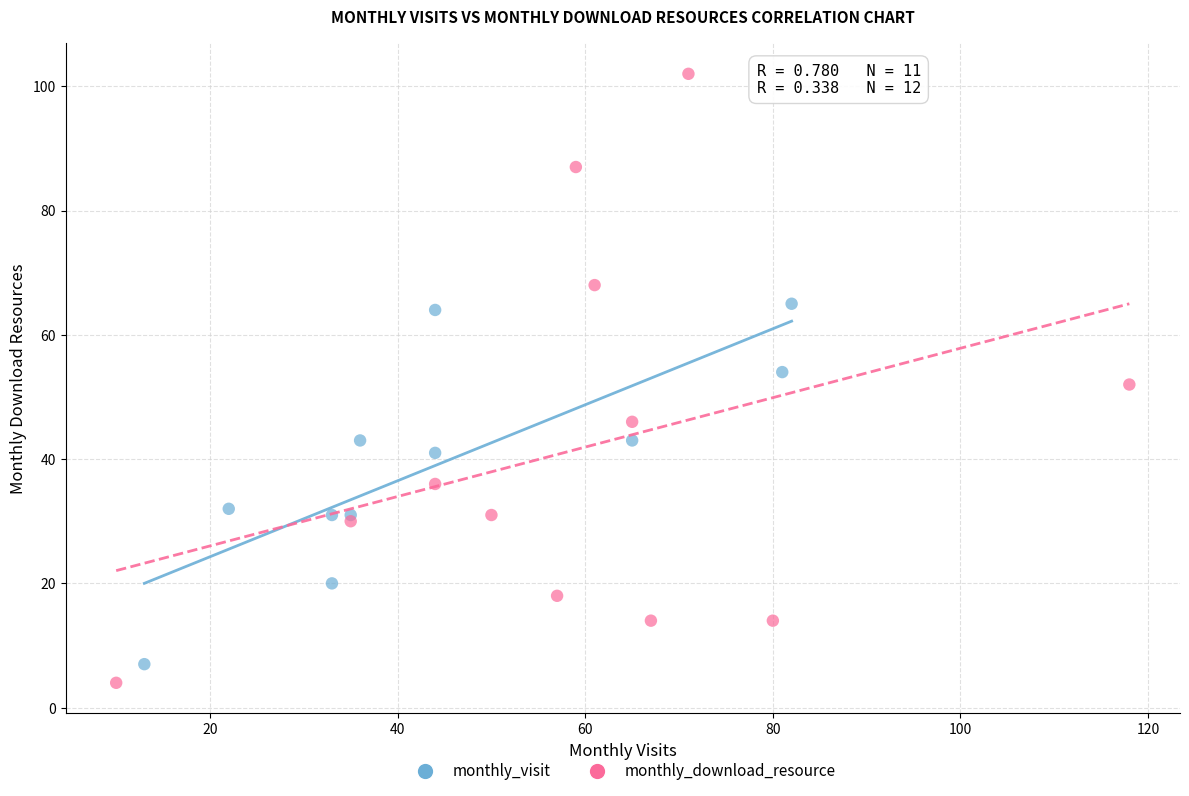

Which series contains the highest Y value?

monthly_download_resource